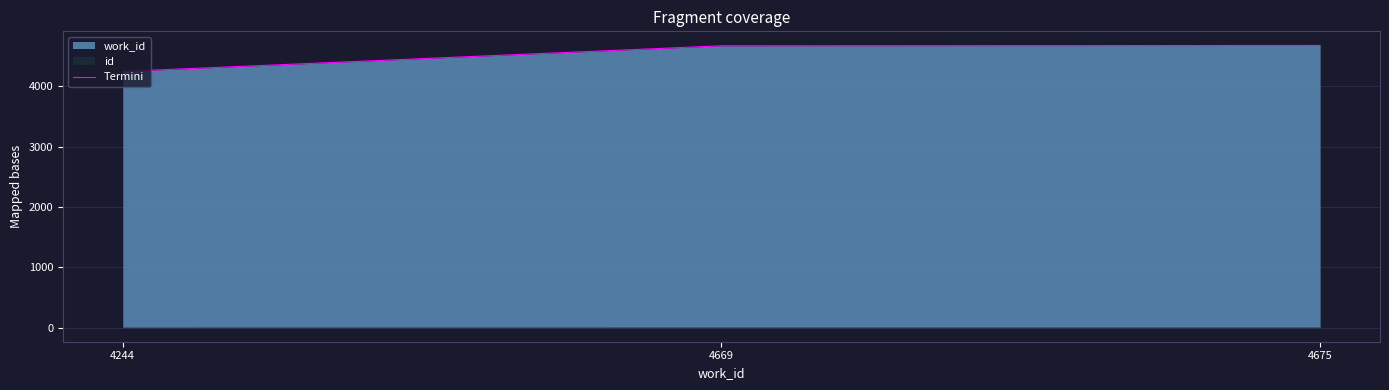

What is the change in value from 4244 to 4675?

+431